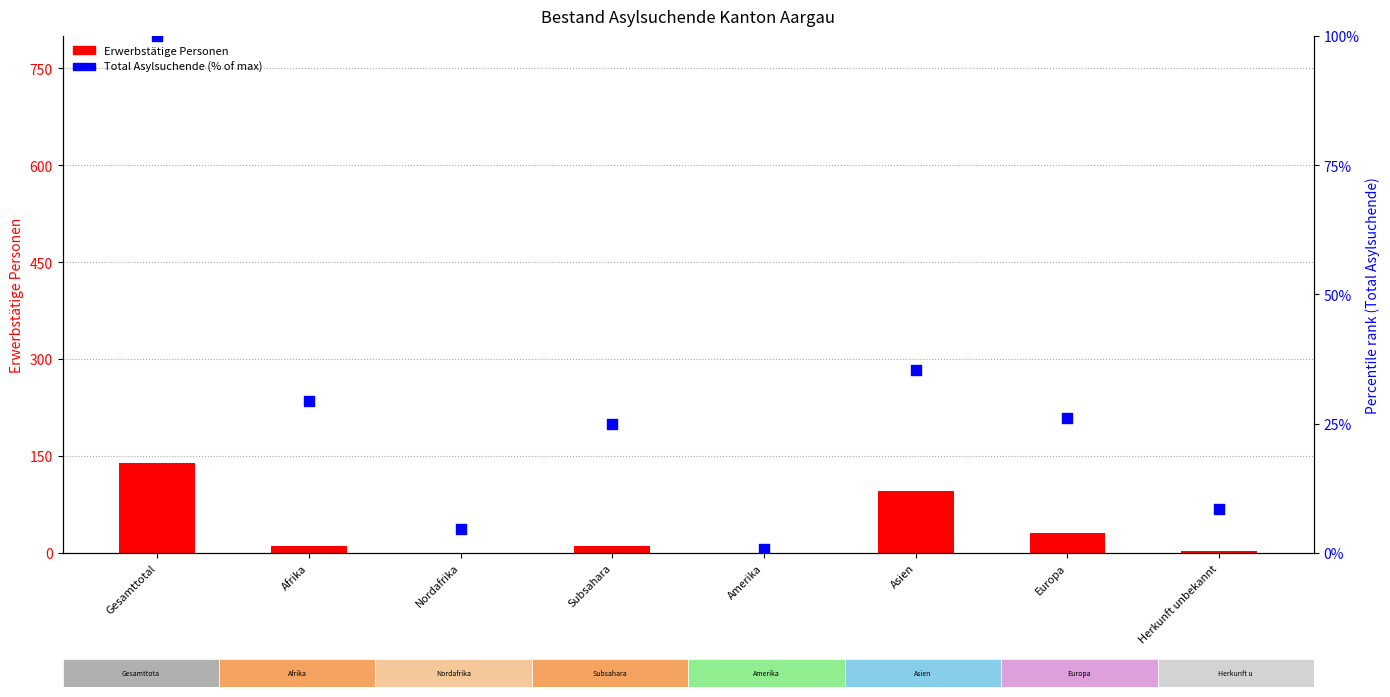

Which series contains the lowest Y value?

Erwerbstätige Personen